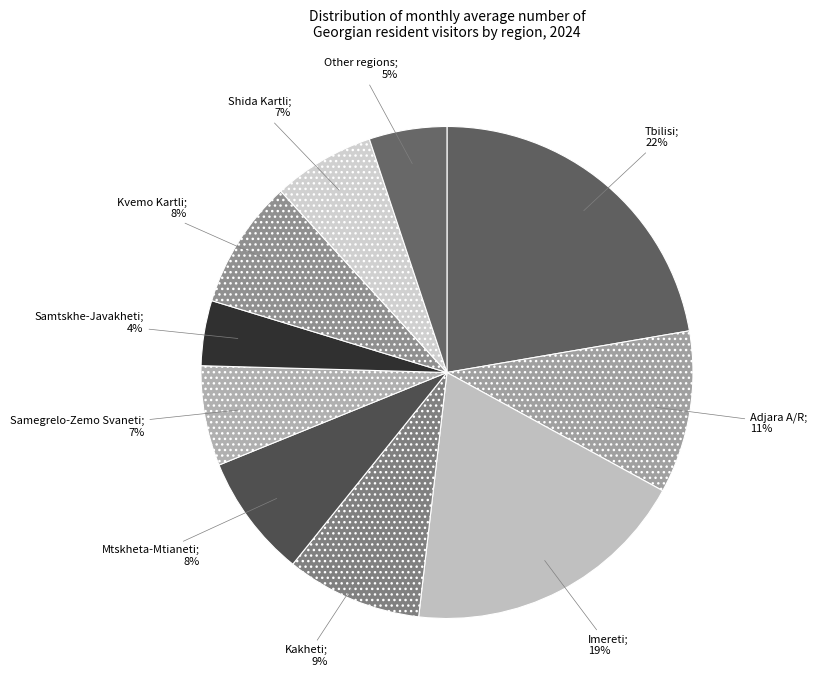

How many slices are in this pie chart?

10